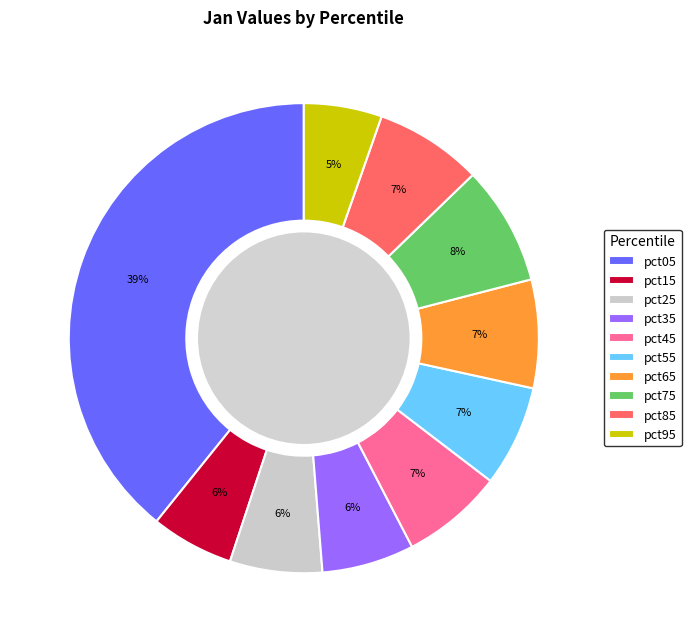

How many segments does this pie chart have?

10